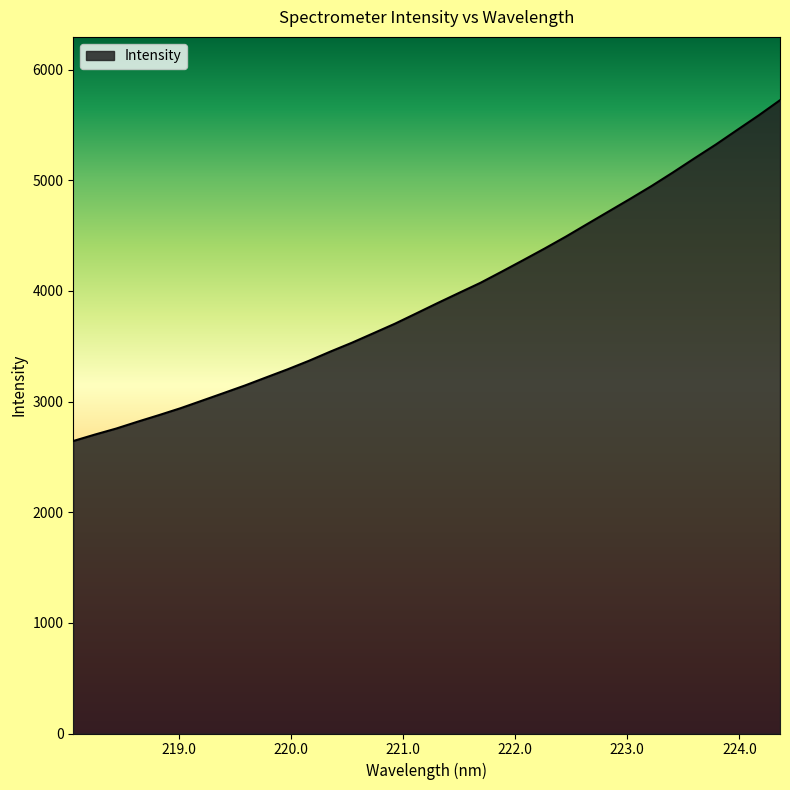

What is the smallest value displayed?

2643.6